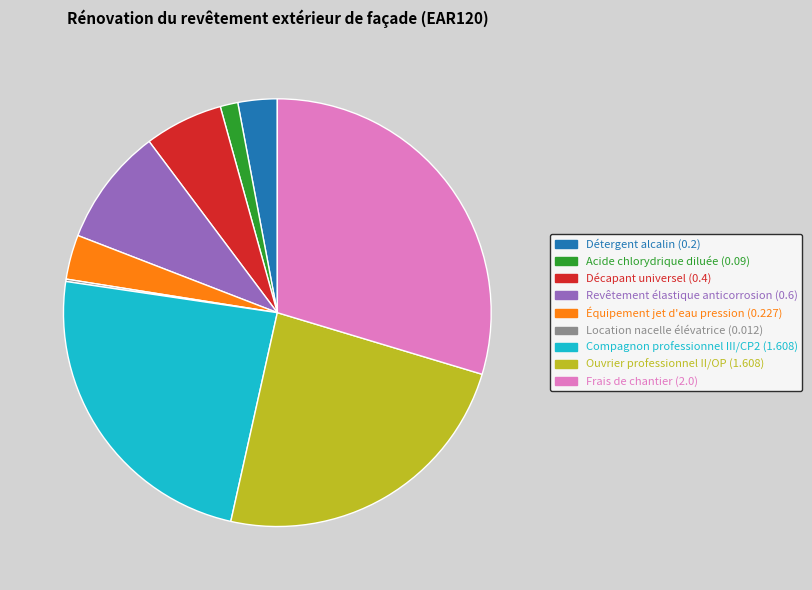

The Acide chlorydrique diluée slice represents 11% of the pie. True or false?

False